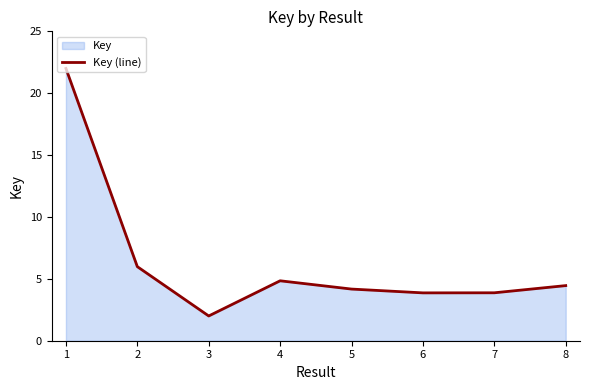

What is the value of the 1st point from the left?

22.0